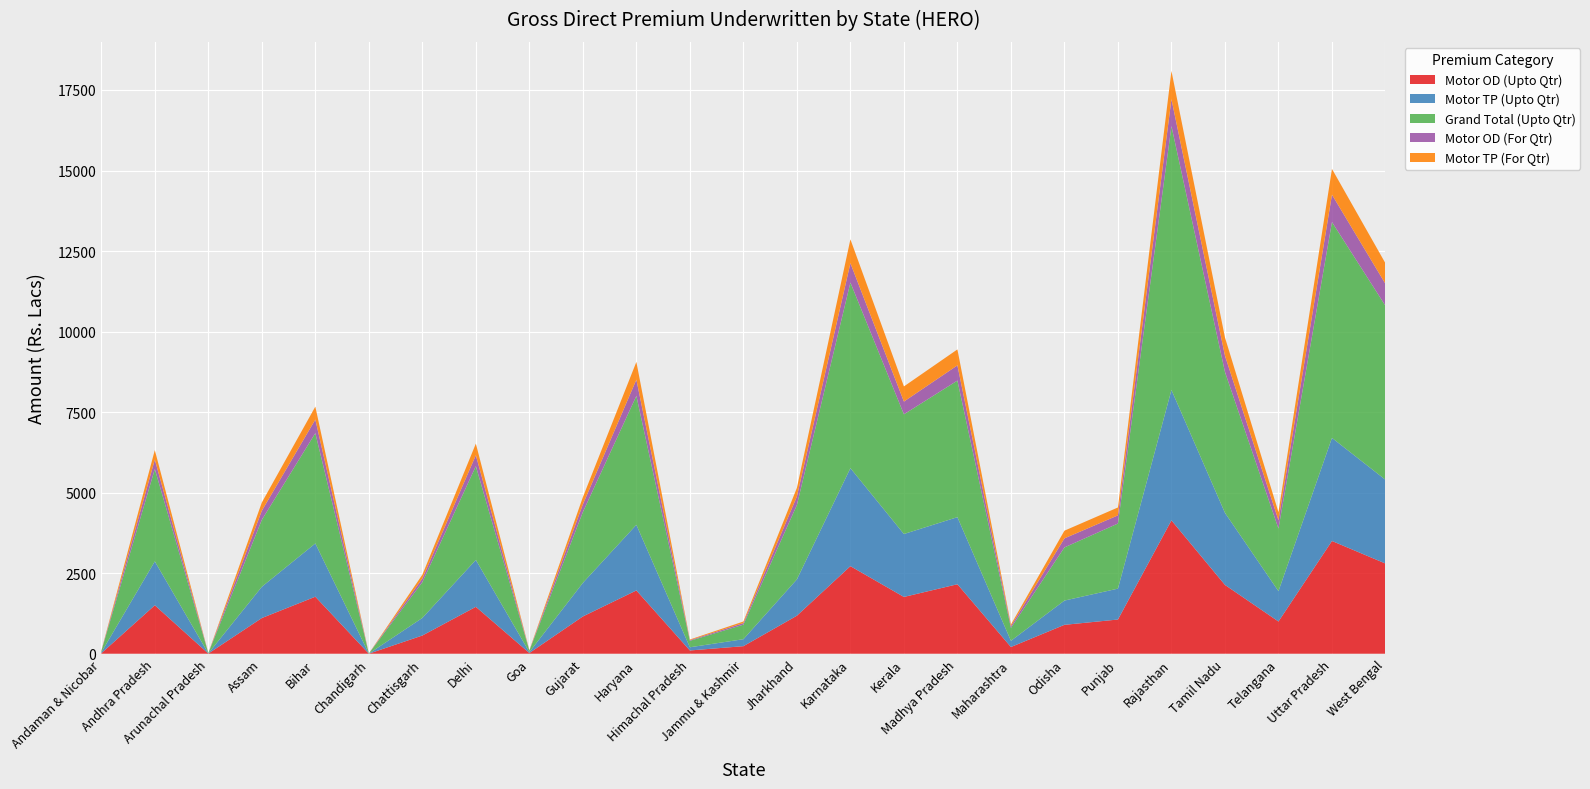

Reading left to right, what are all the values shown in this chart?

Motor OD (Upto Qtr): 13.8	1504.4	5.6	1107.7	1769.7	1.2	565.0	1456.4	22.0	1157.3	1964.4	101.1	234.3	1180.1	2718.6	1762.9	2157.0	208.1	896.8	1061.9	4139.6	2136.5	1000.7	3500.0	2800.0
Motor TP (Upto Qtr): 26.5	1362.7	4.4	970.3	1654.1	2.0	545.3	1455.2	27.0	1041.4	2037.3	99.1	216.5	1127.8	3042.5	1953.3	2082.7	192.6	753.2	959.0	4049.3	2237.1	941.4	3200.0	2600.0
Grand Total (Upto Qtr): 40.4	2867.0	10.0	2078.0	3423.8	3.2	1110.3	2911.6	49.0	2198.7	4001.7	200.2	450.7	2307.9	5761.2	3716.2	4239.7	400.7	1650.1	2020.9	8188.9	4373.6	1942.1	6700.0	5400.0
Motor OD (For Qtr): 4.6	292.8	1.5	282.6	421.7	0.3	113.1	339.1	5.5	239.3	503.7	20.0	49.6	267.1	601.3	395.7	472.7	54.7	281.1	253.6	836.6	505.4	259.1	850.0	680.0
Motor TP (For Qtr): 4.6	294.0	1.2	255.7	402.0	0.4	119.2	360.5	7.1	223.0	551.7	20.5	49.0	265.7	740.7	470.1	494.9	50.6	238.6	245.3	876.7	566.4	251.6	800.0	640.0